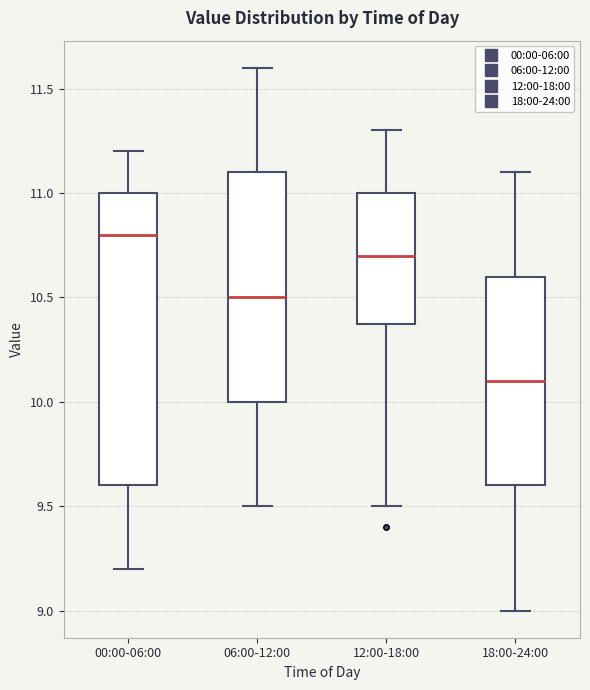

Reading left to right, transcribe this box plot: for each box, give where its median line is, the range the box spans, and where its two whiskers end, as read against the y-axis. The values are not printed on the chart, so give them approximately, as read against the axis.

00:00-06:00: median 10.8, box 9.6 to 11.0, whiskers 9.2 to 11.2
06:00-12:00: median 10.5, box 10.0 to 11.1, whiskers 9.5 to 11.6
12:00-18:00: median 10.7, box 10.4 to 11.0, whiskers 9.5 to 11.3
18:00-24:00: median 10.1, box 9.6 to 10.6, whiskers 9.0 to 11.1